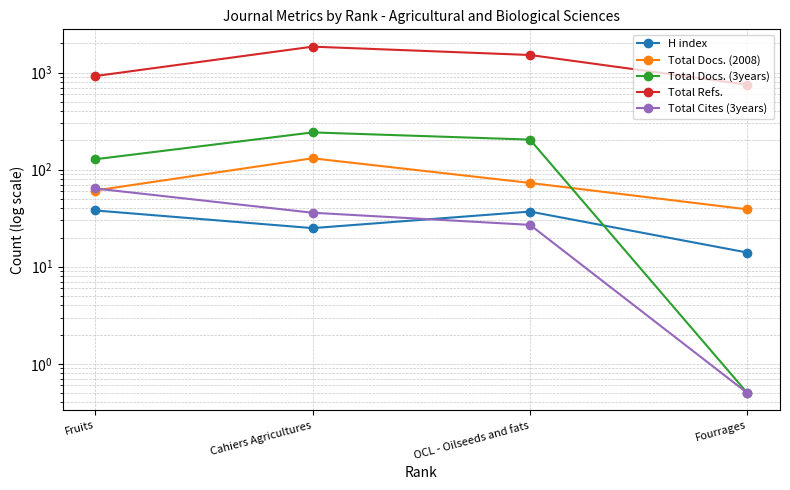

Reading left to right, what are all the values shown in this chart?

H index: Fruits=38.0	Cahiers Agricultures=25.0	OCL - Oilseeds and fats=37.0	Fourrages=14.0
Total Docs. (2008): Fruits=61.0	Cahiers Agricultures=131.0	OCL - Oilseeds and fats=73.0	Fourrages=39.0
Total Docs. (3years): Fruits=128.0	Cahiers Agricultures=242.0	OCL - Oilseeds and fats=204.0	Fourrages=0.5
Total Refs.: Fruits=921.0	Cahiers Agricultures=1850.0	OCL - Oilseeds and fats=1518.0	Fourrages=750.0
Total Cites (3years): Fruits=64.0	Cahiers Agricultures=36.0	OCL - Oilseeds and fats=27.0	Fourrages=0.5